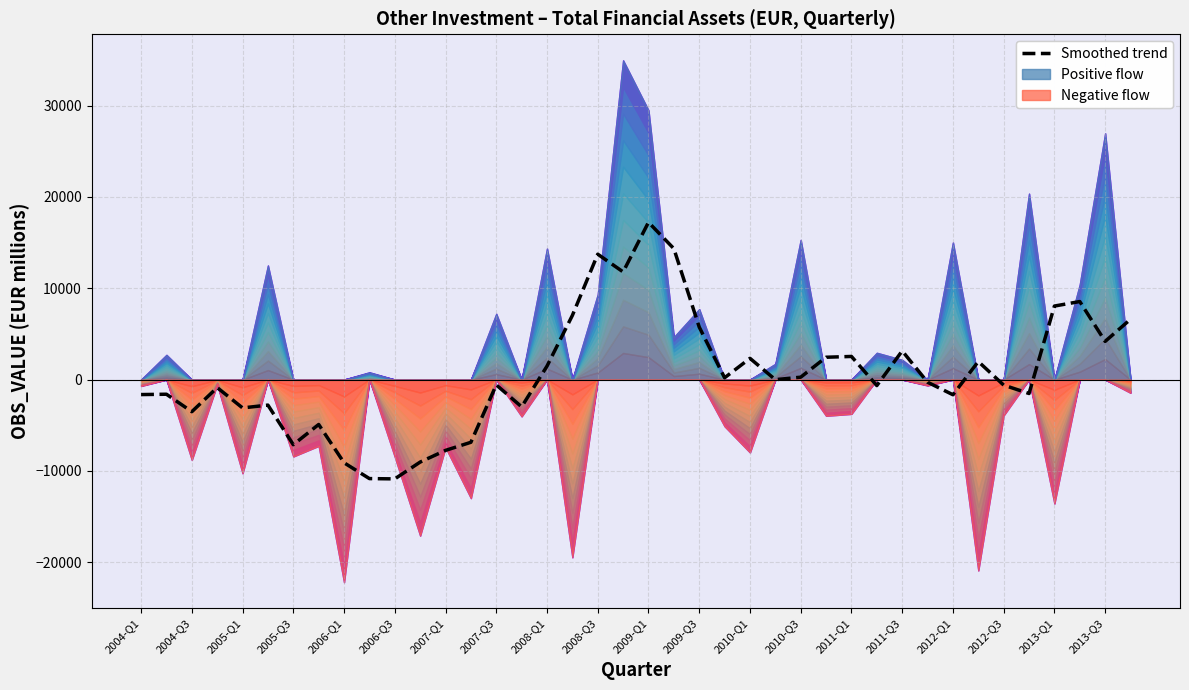

What is the value of the 9th point from the left?

-9114.3